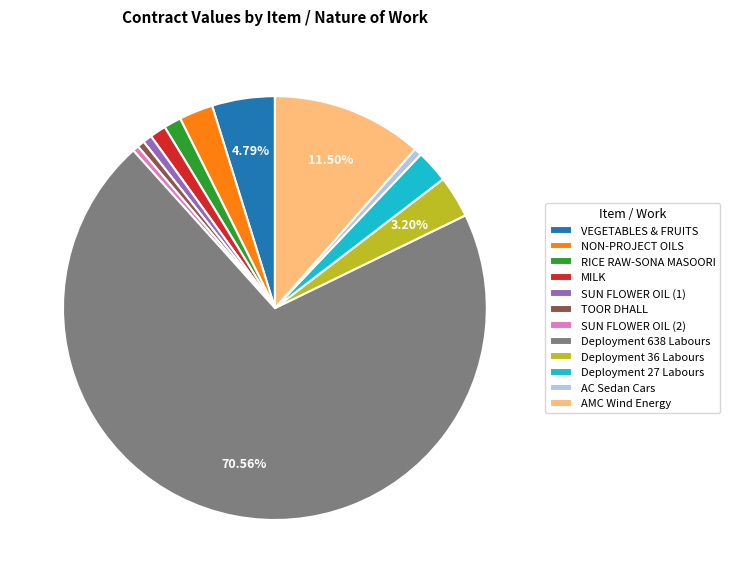

Is there a majority slice in this chart?

Yes